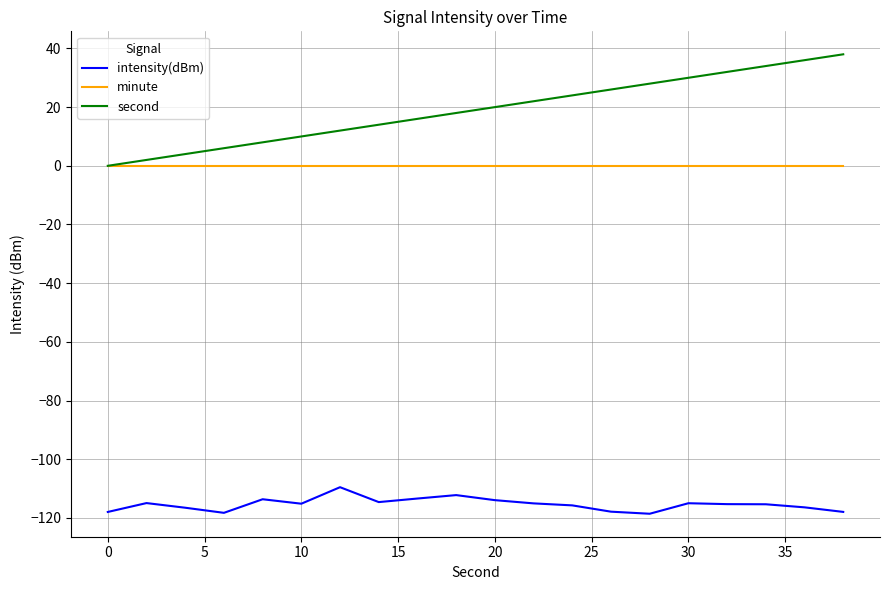

True or false: intensity(dBm) and second cross at least once.

False